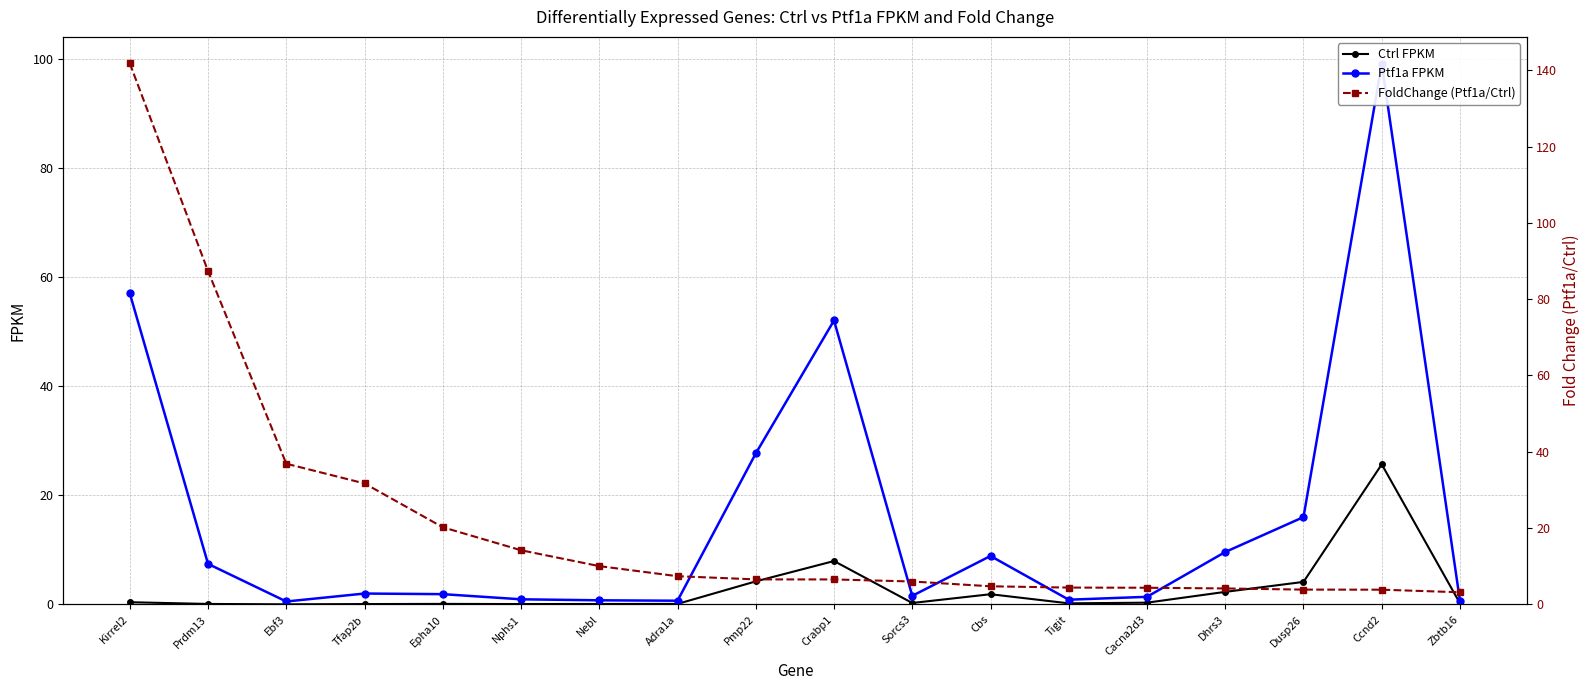

Between which two adjacent categories do FoldChange (Ptf1a/Ctrl) and Ptf1a FPKM first intersect?

Adra1a and Pmp22